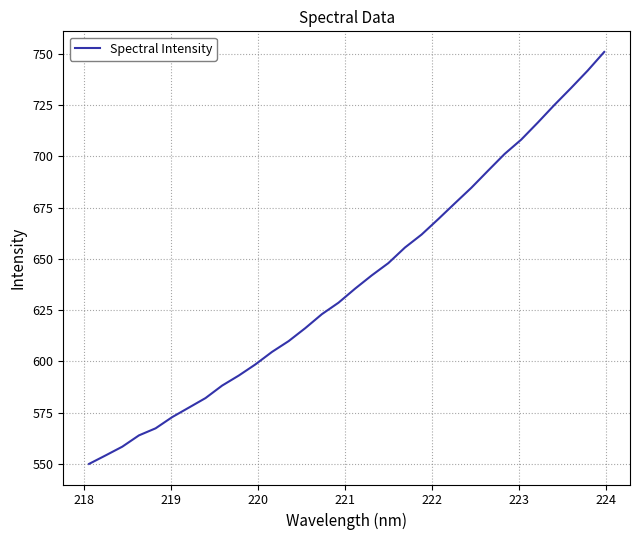

What is the smallest value displayed?

549.9